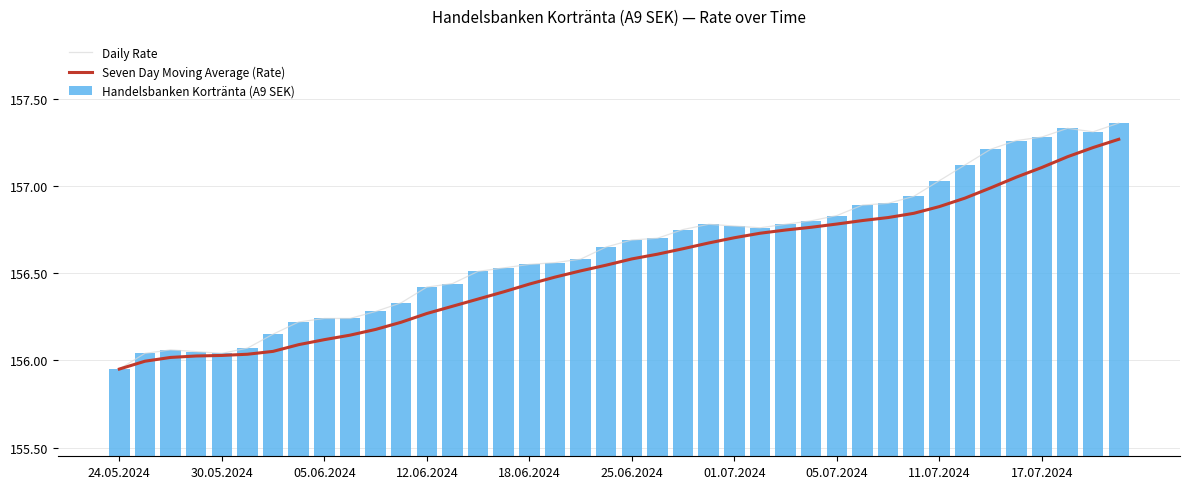

The Handelsbanken Kortränta (A9 SEK) series shows 157.3 at 37. True or false?

True